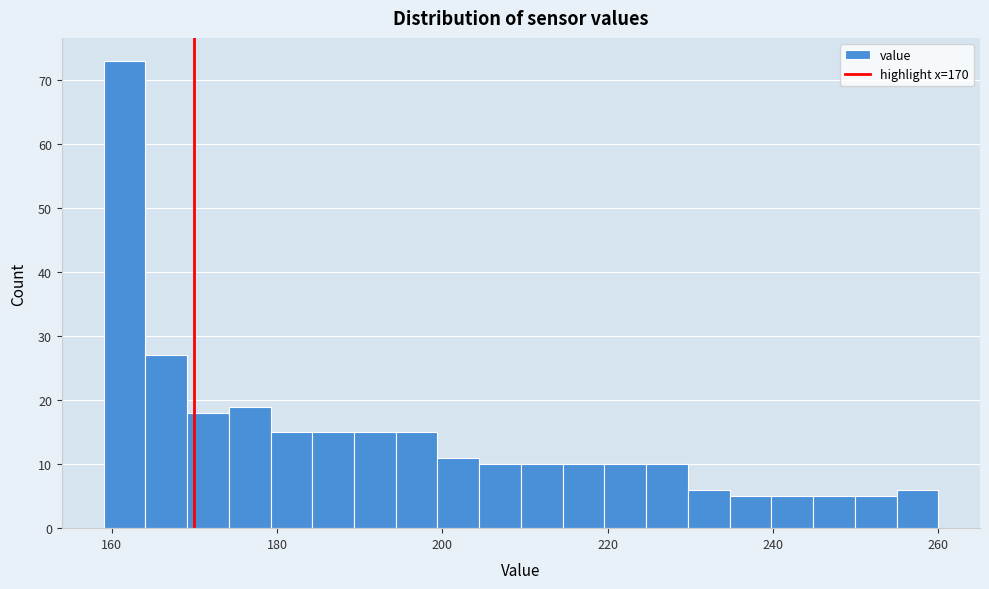

Around what value on the x-axis is the tallest bar? Give the approximate position of its centre, as read against the axis.

162